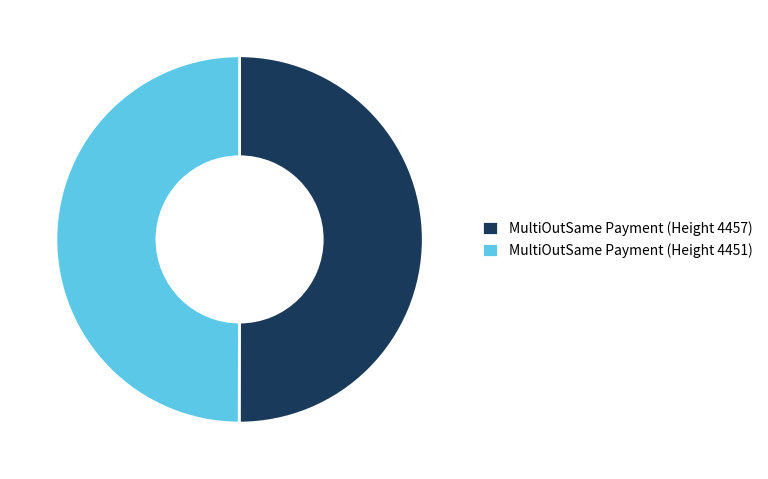

Is it true that MultiOutSame Payment (Height 4457) is 63% of the pie?

False